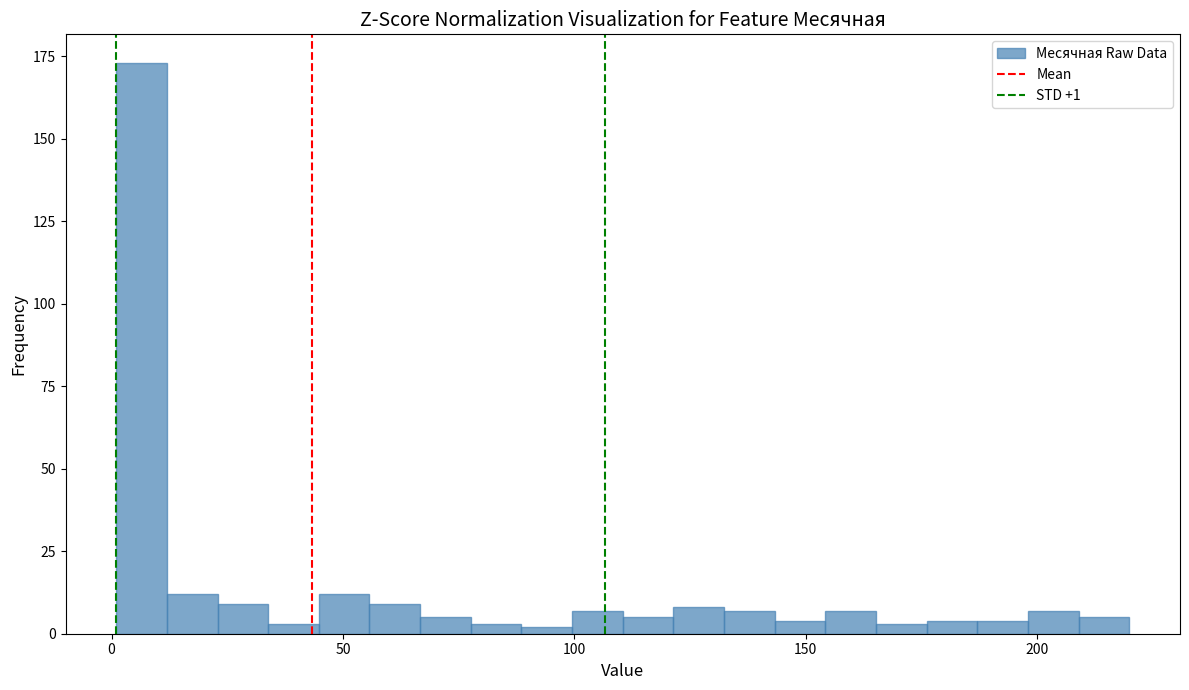

Around what value on the x-axis is the tallest bar? Give the approximate position of its centre, as read against the axis.

5